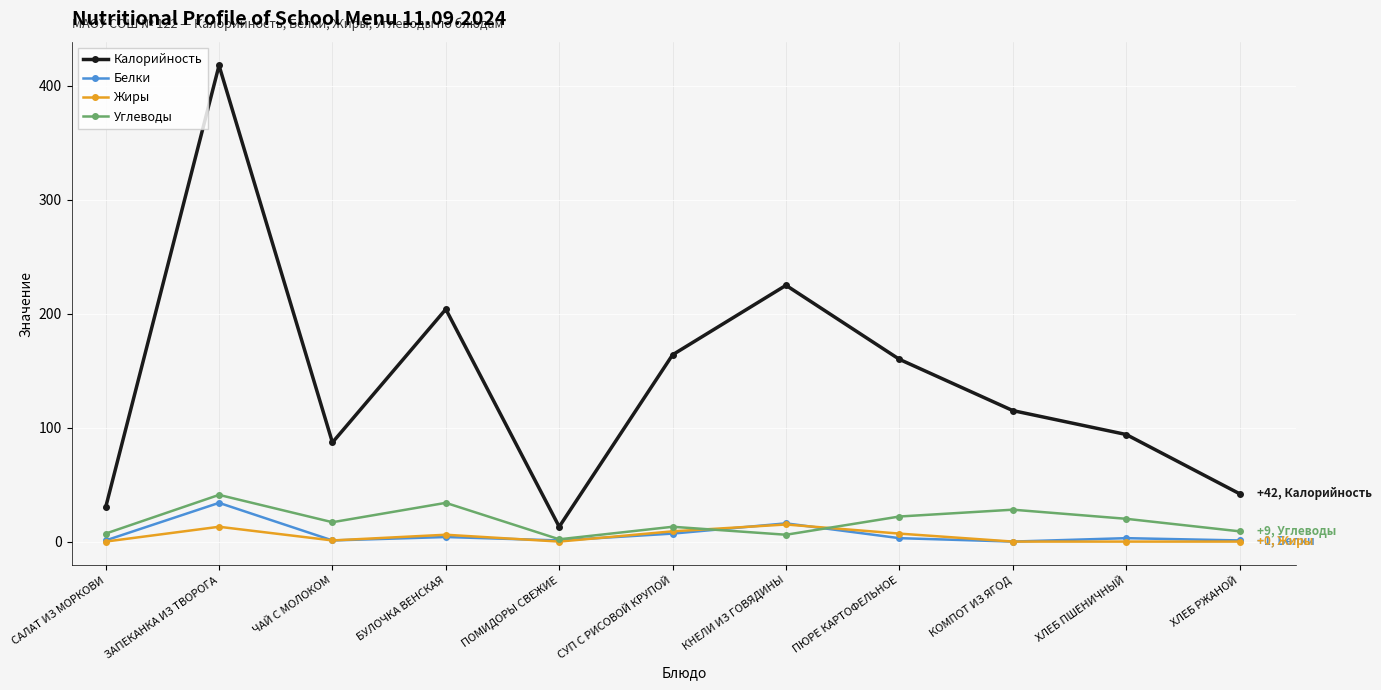

True or false: Калорийность has more than 1 points higher than both neighbors.

True